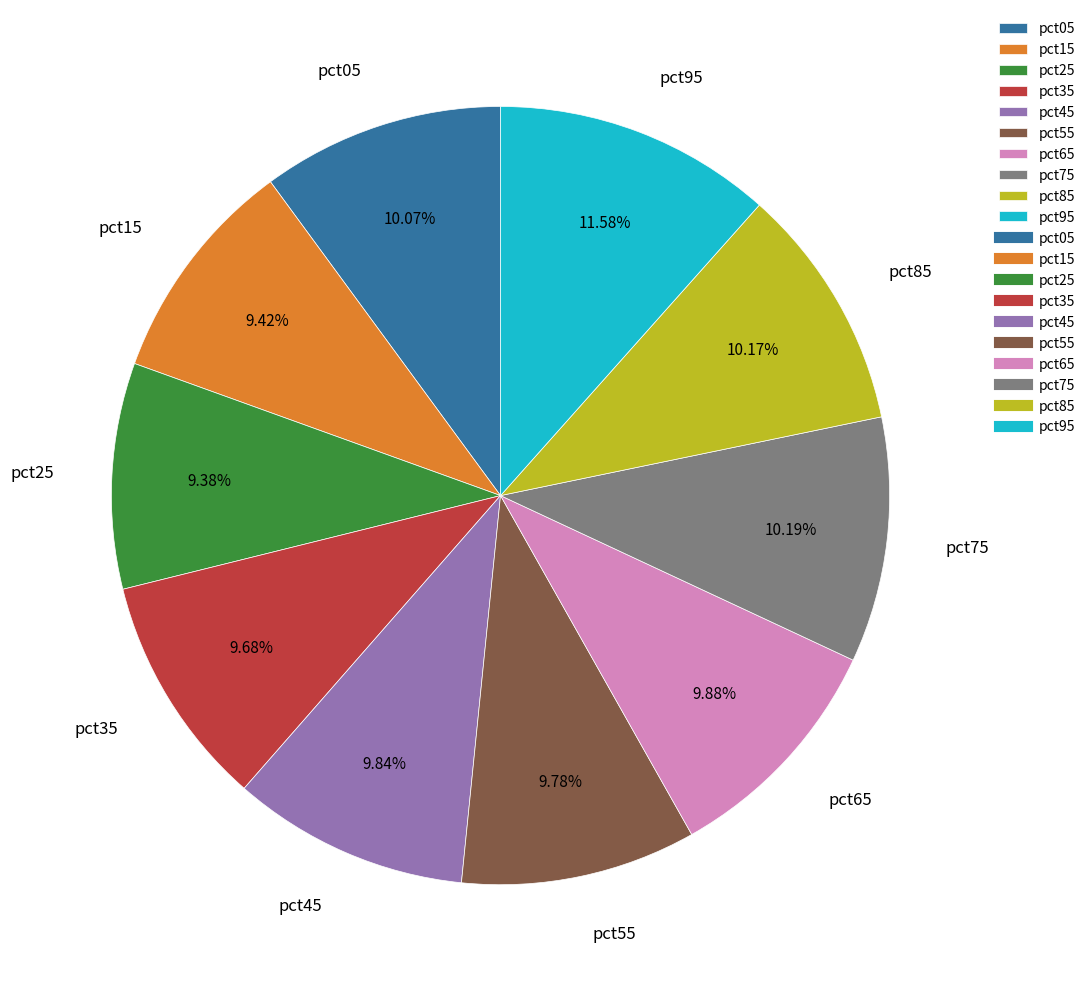

Does pct65 represent more than half of the total?

No